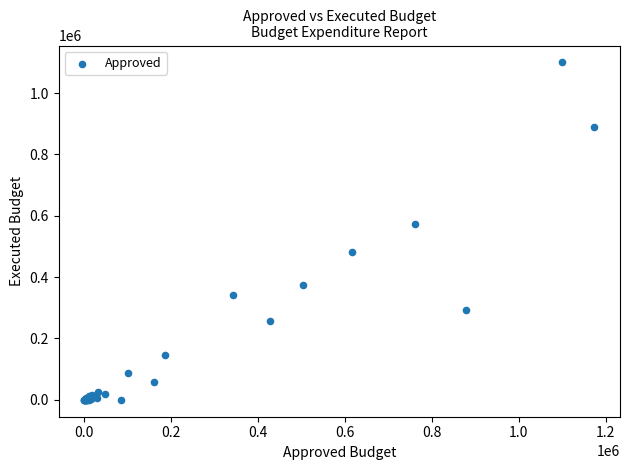

What Y value in the scatter plot is closest to 550000?

573264.7